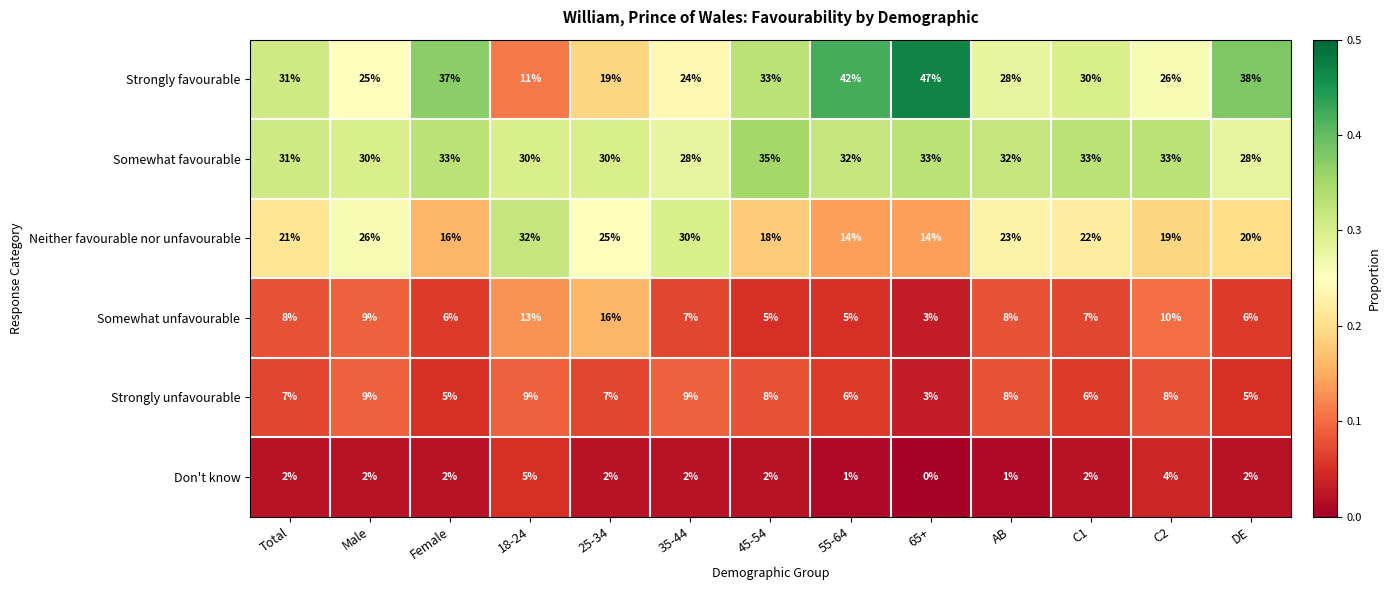

The Somewhat favourable series shows 23 at 45-54. True or false?

False